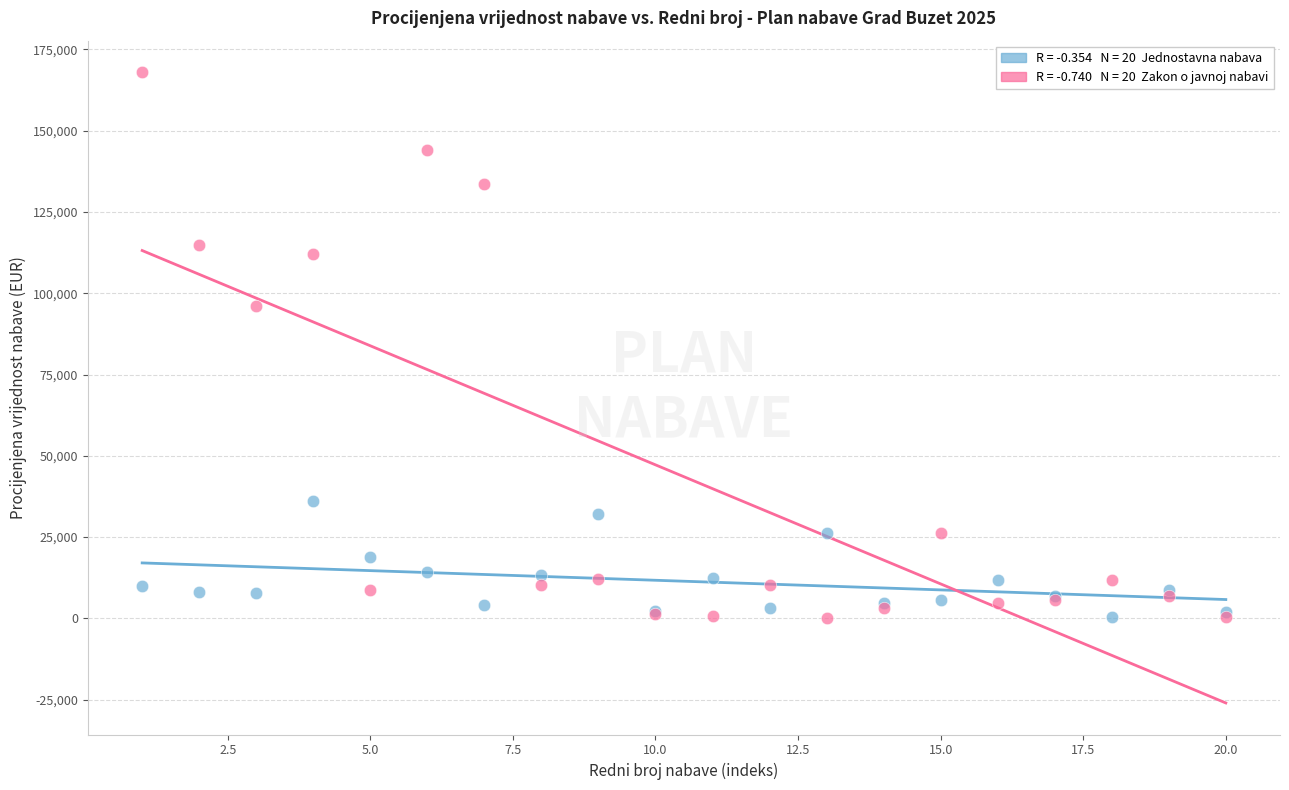

Across all series, what Y value is closest to 84072?

96000.0